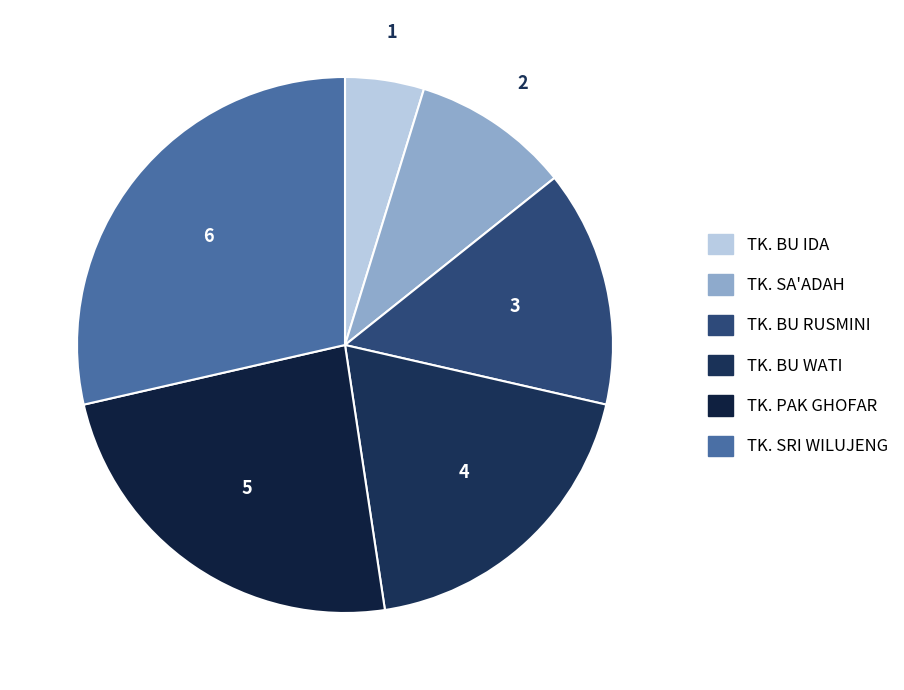

Rank the categories by value from lowest to highest.

TK. BU IDA, TK. SA'ADAH, TK. BU RUSMINI, TK. BU WATI, TK. PAK GHOFAR, TK. SRI WILUJENG